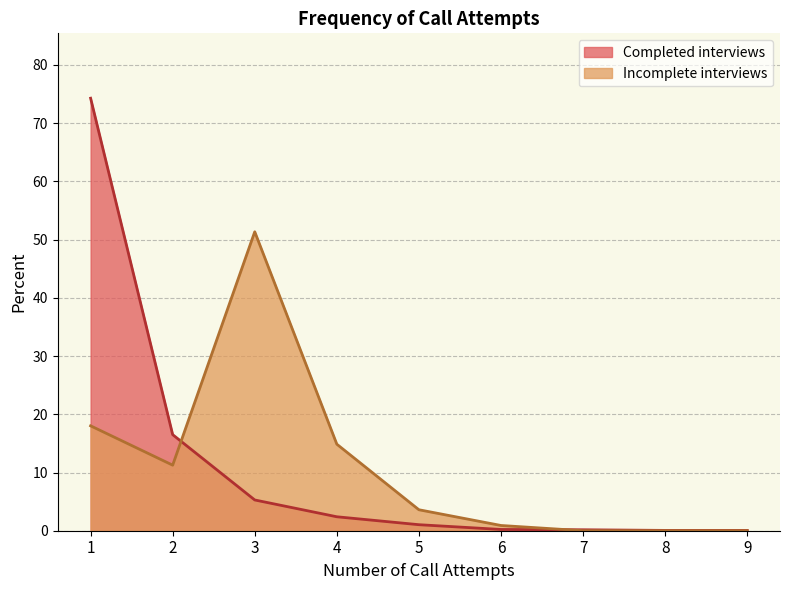

The value of Incomplete interviews at 6 is 1.6. True or false?

False